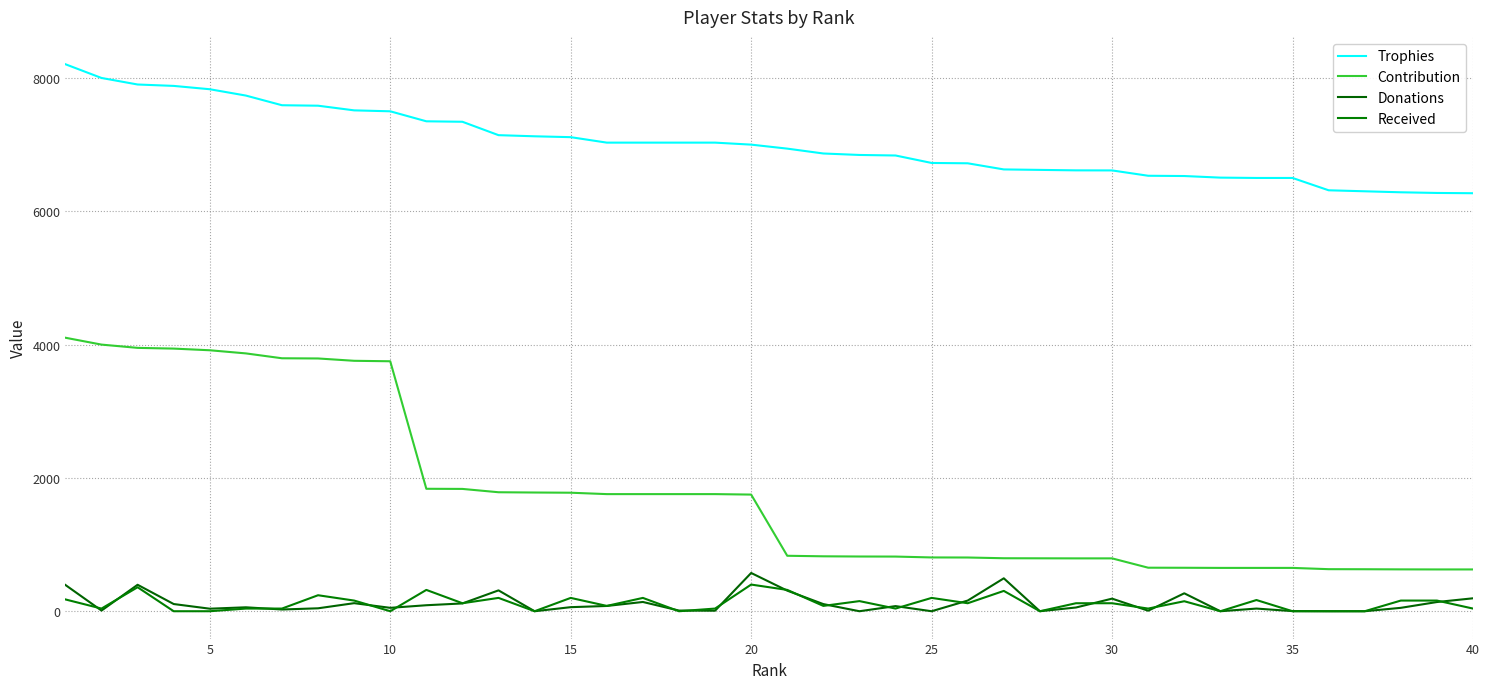

Does the chart display data point markers on the line(s)?

No